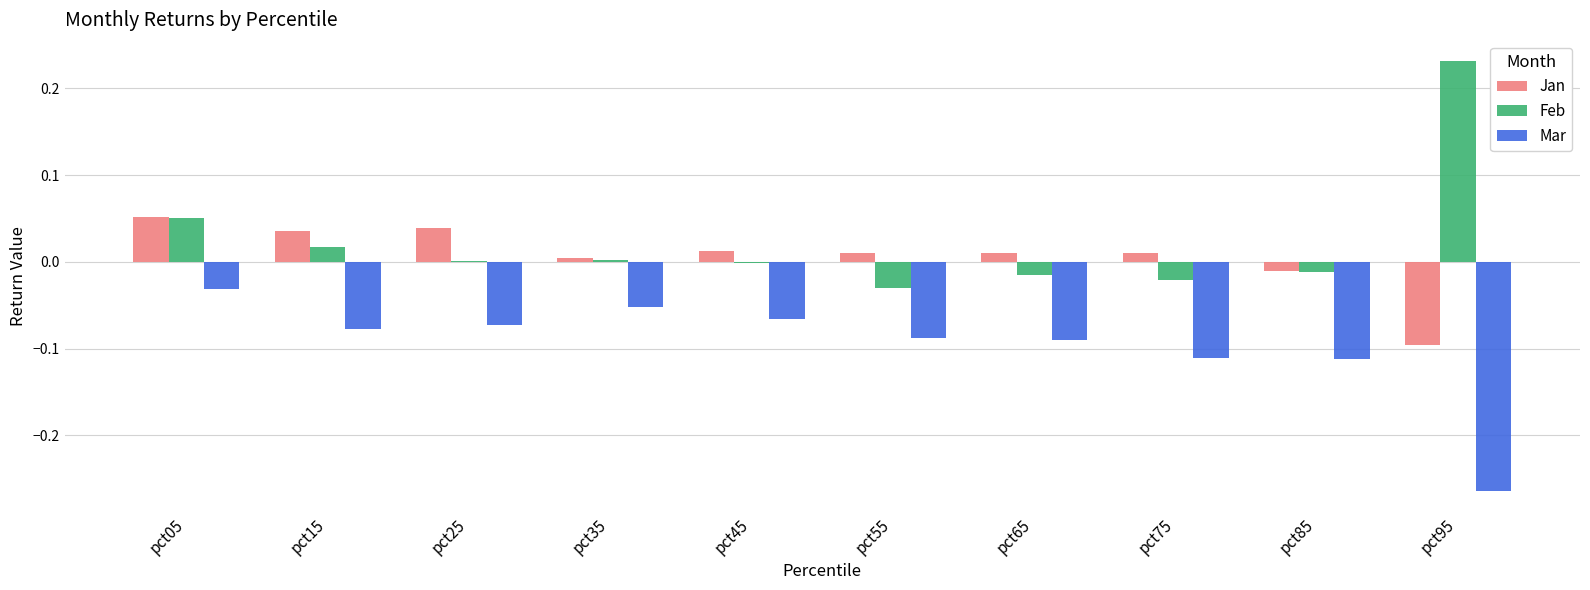

Which series has the largest total across all categories?

Feb